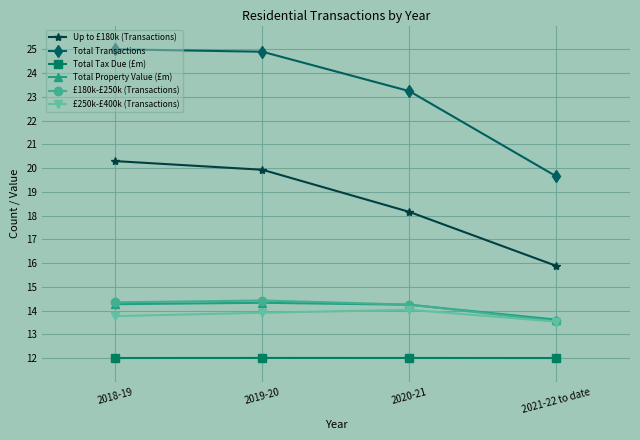

What is the difference between the maximum and second lowest values in the £180k-£250k (Transactions) series?

0.2